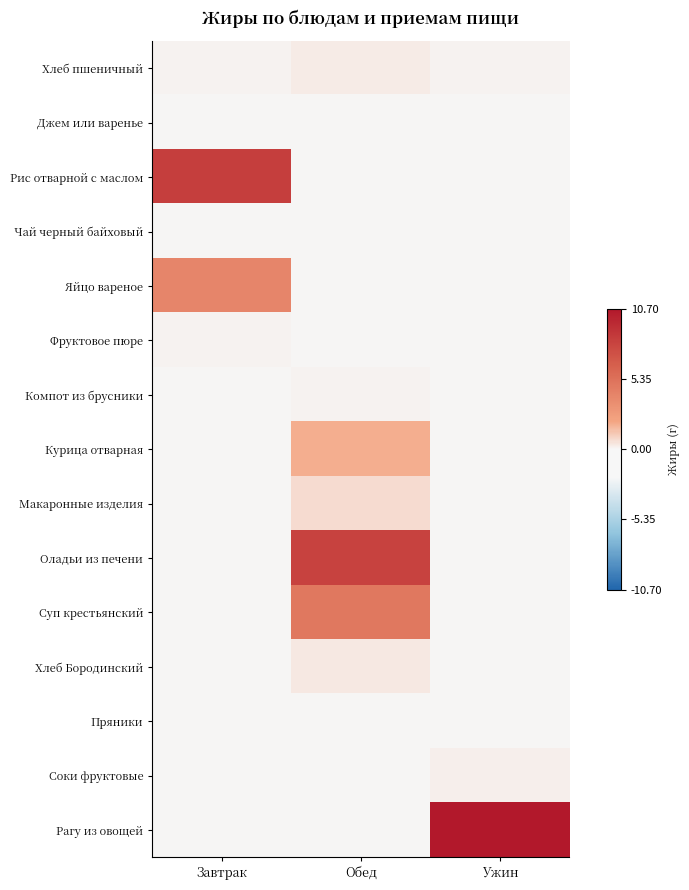

Reading left to right, list all the values displayed in this chart.

Хлеб пшеничный: Завтрак=0.2	Обед=0.3	Ужин=0.2
Джем или варенье: Завтрак=0.0	Обед=0.0	Ужин=0.0
Рис отварной с маслом: Завтрак=8.4	Обед=0.0	Ужин=0.0
Чай черный байховый: Завтрак=0.0	Обед=0.0	Ужин=0.0
Яйцо вареное: Завтрак=4.0	Обед=0.0	Ужин=0.0
Фруктовое пюре: Завтрак=0.1	Обед=0.0	Ужин=0.0
Компот из брусники: Завтрак=0.0	Обед=0.1	Ужин=0.0
Курица отварная: Завтрак=0.0	Обед=1.9	Ужин=0.0
Макаронные изделия: Завтрак=0.0	Обед=0.7	Ужин=0.0
Оладьи из печени: Завтрак=0.0	Обед=8.2	Ужин=0.0
Суп крестьянский: Завтрак=0.0	Обед=4.9	Ужин=0.0
Хлеб Бородинский: Завтрак=0.0	Обед=0.4	Ужин=0.0
Пряники: Завтрак=0.0	Обед=0.0	Ужин=0.0
Соки фруктовые: Завтрак=0.0	Обед=0.0	Ужин=0.2
Рагу из овощей: Завтрак=0.0	Обед=0.0	Ужин=10.7